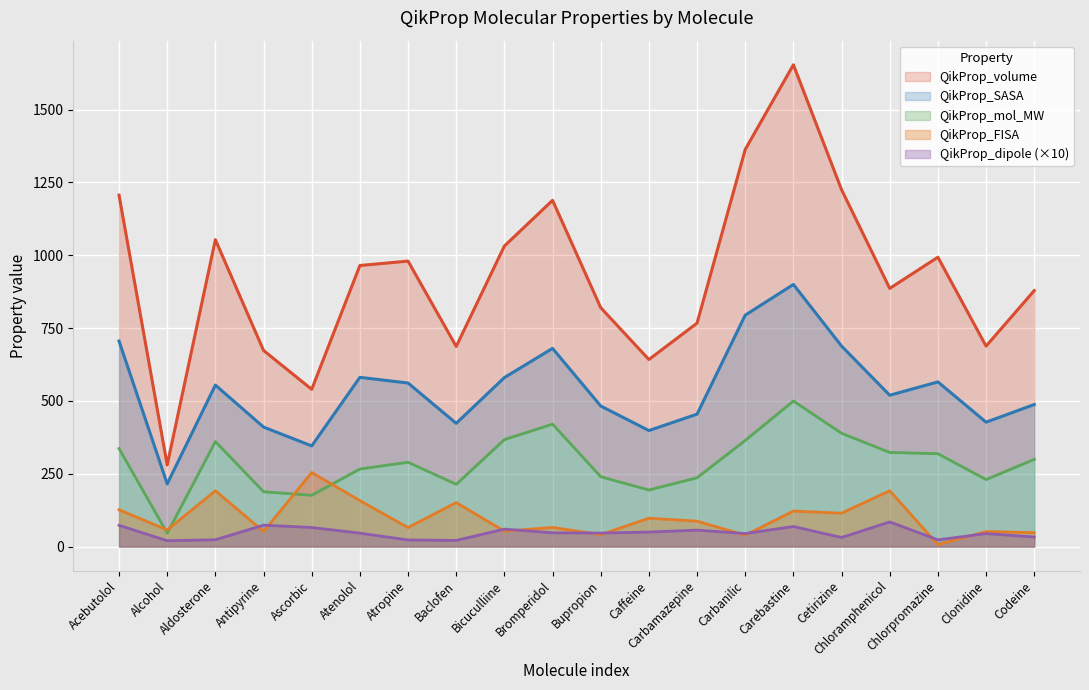

Is it true that QikProp_SASA equals 215.2 at Alcohol?

True